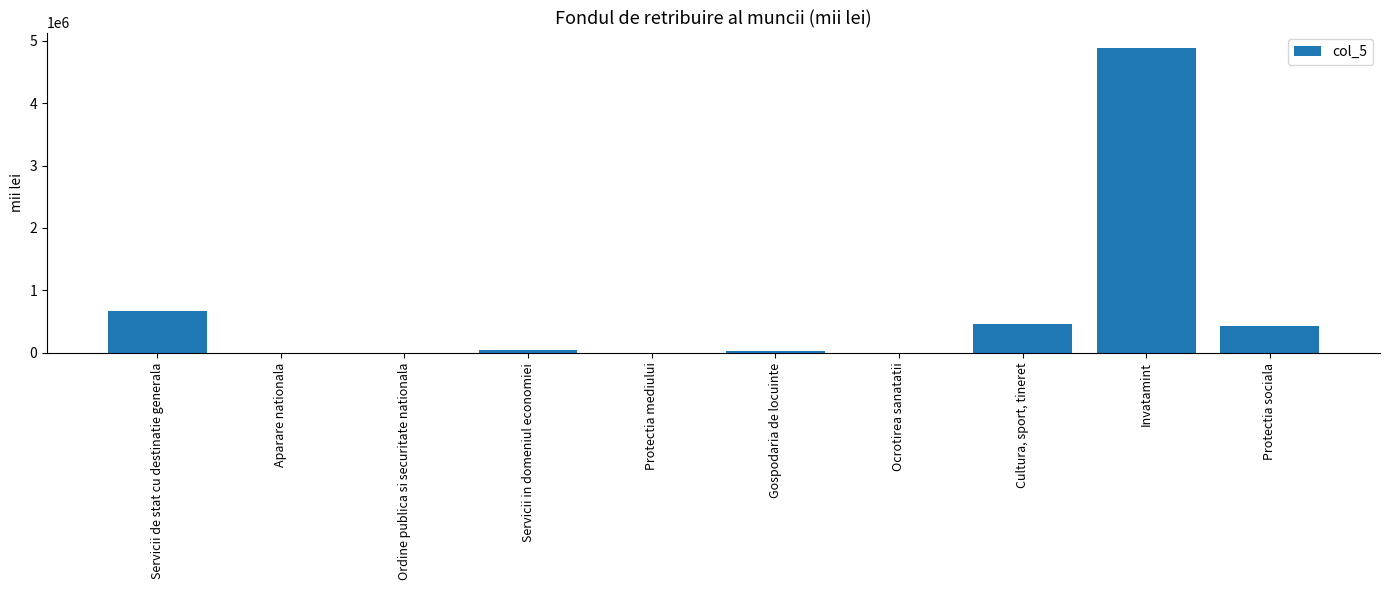

What is the sum of all values?

6519691.5